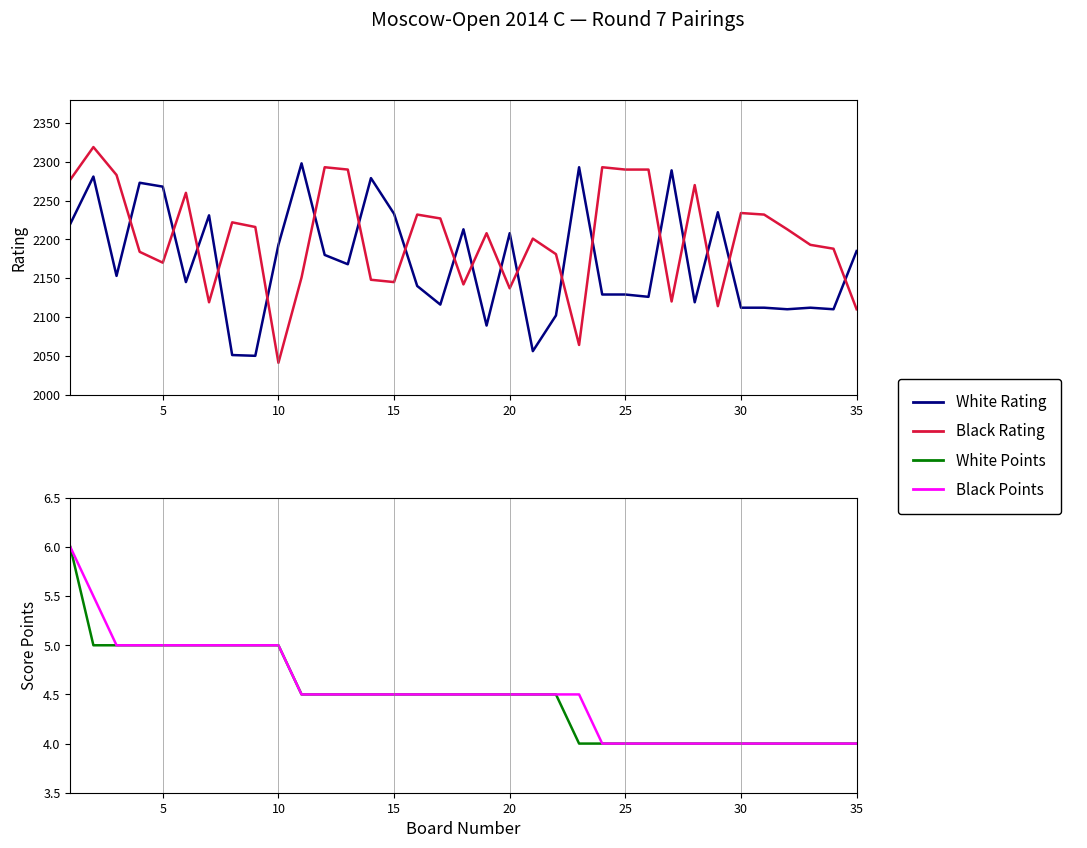

What is the lowest value of the Black Rating series?

2041.0